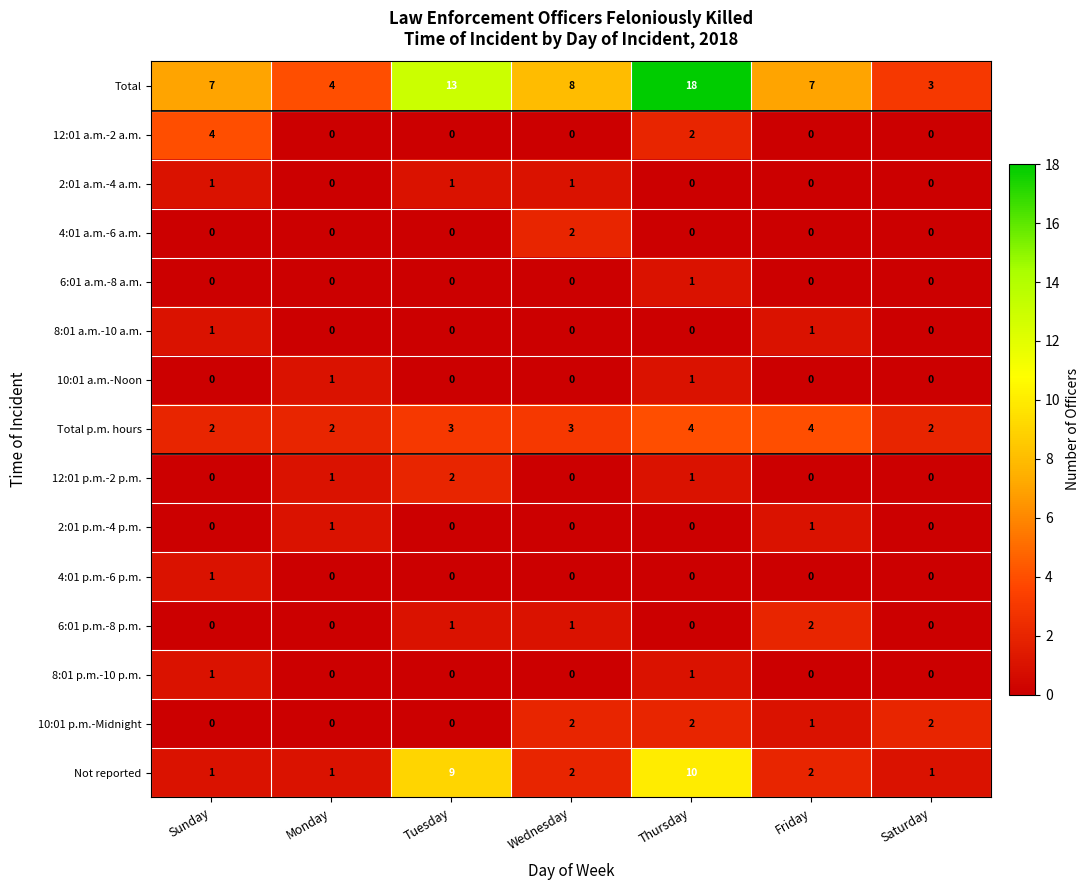

How many categories are shown in the chart?

7